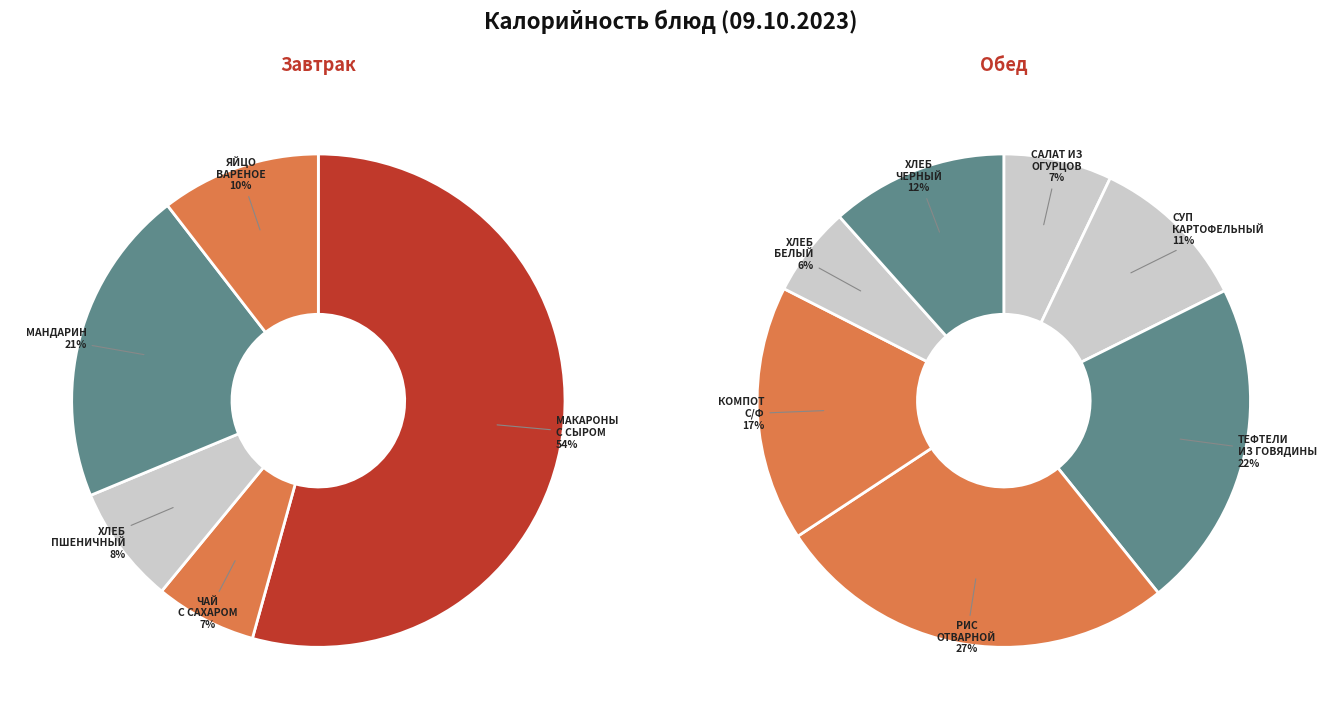

Approximately how many times larger is the value at макароны отварные с сыром compared to хлеб пшеничный?

7.0